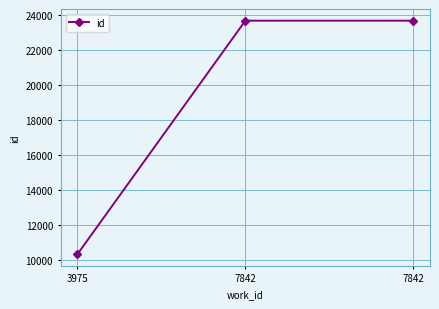

Where does the data first go above 23662?

7842